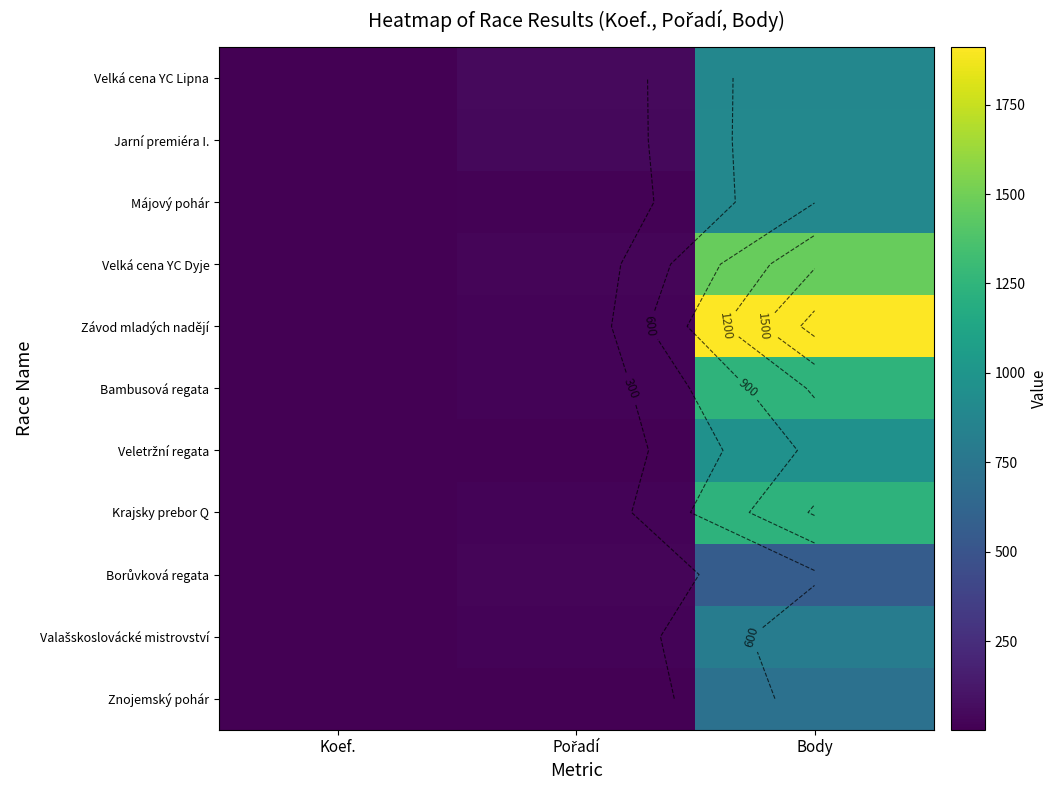

What is the sum of all Velká cena YC Lipna values?

940